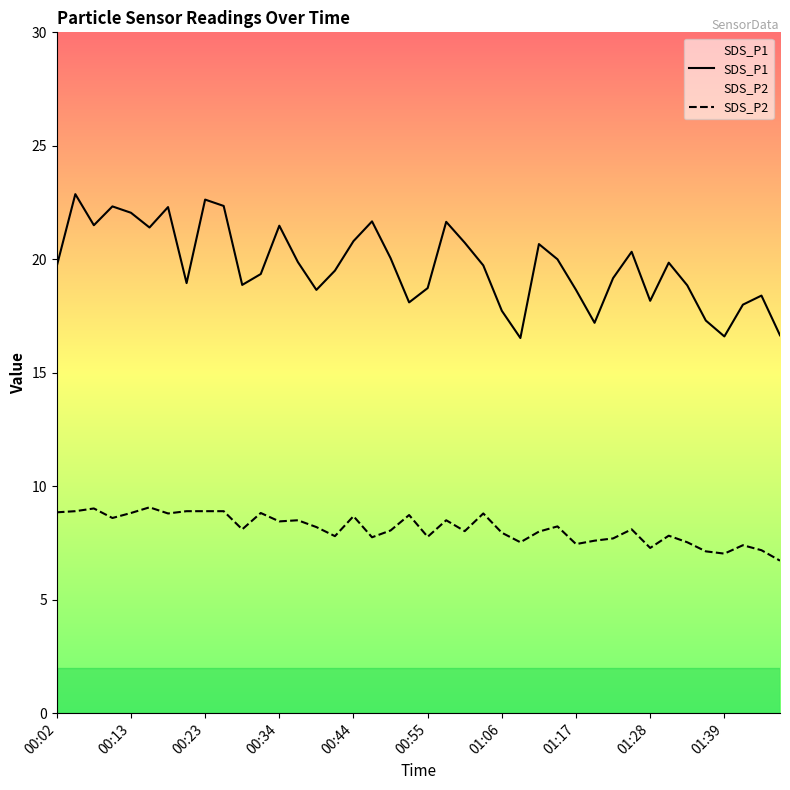

Where does the SDS_P2 series first go above 8?

00:02